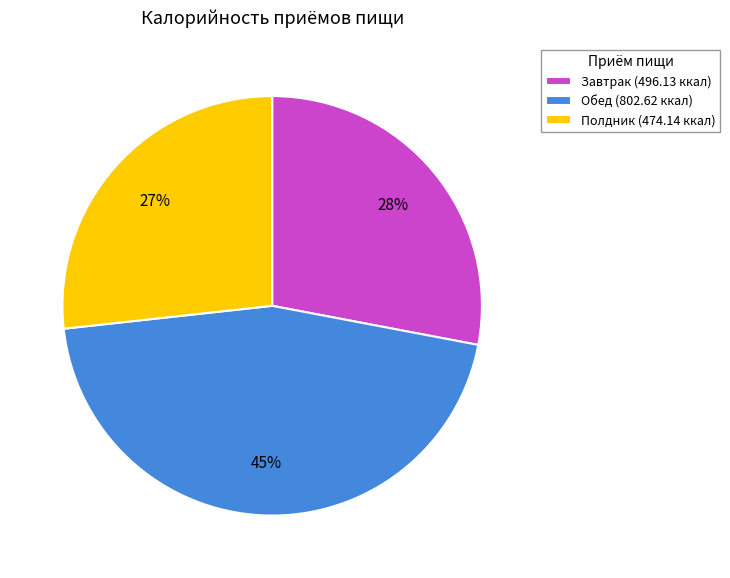

Is it true that Обед is 59% of the pie?

False